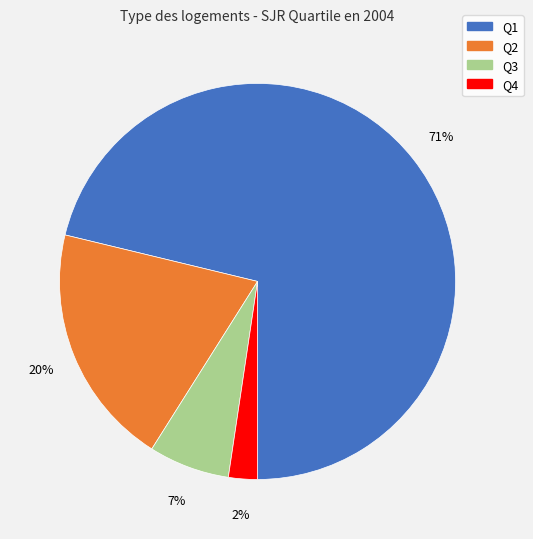

Is there a majority slice in this chart?

Yes